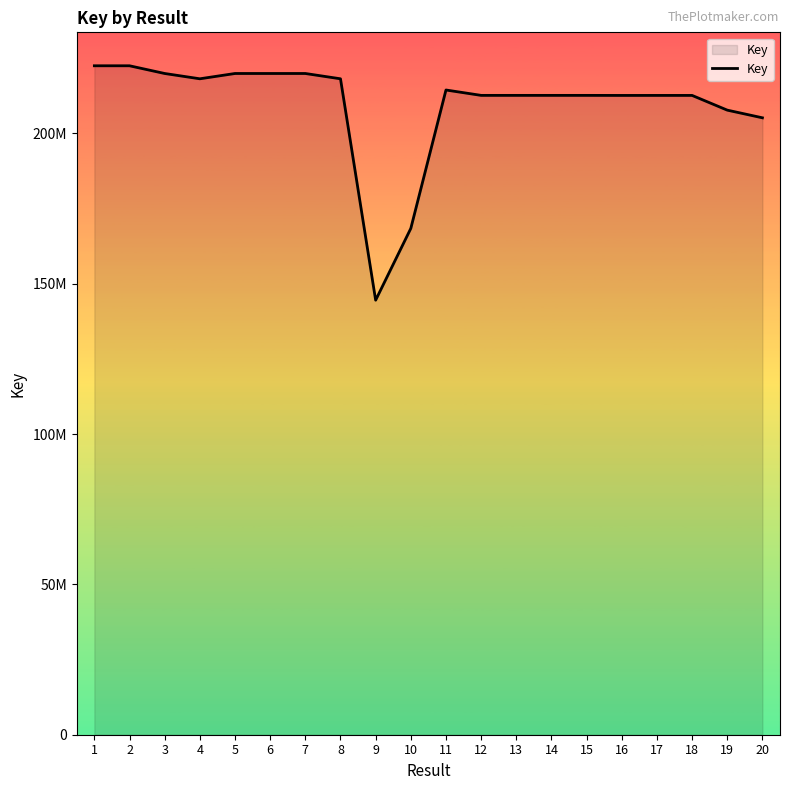

Between 3 and 18, which is larger?

3